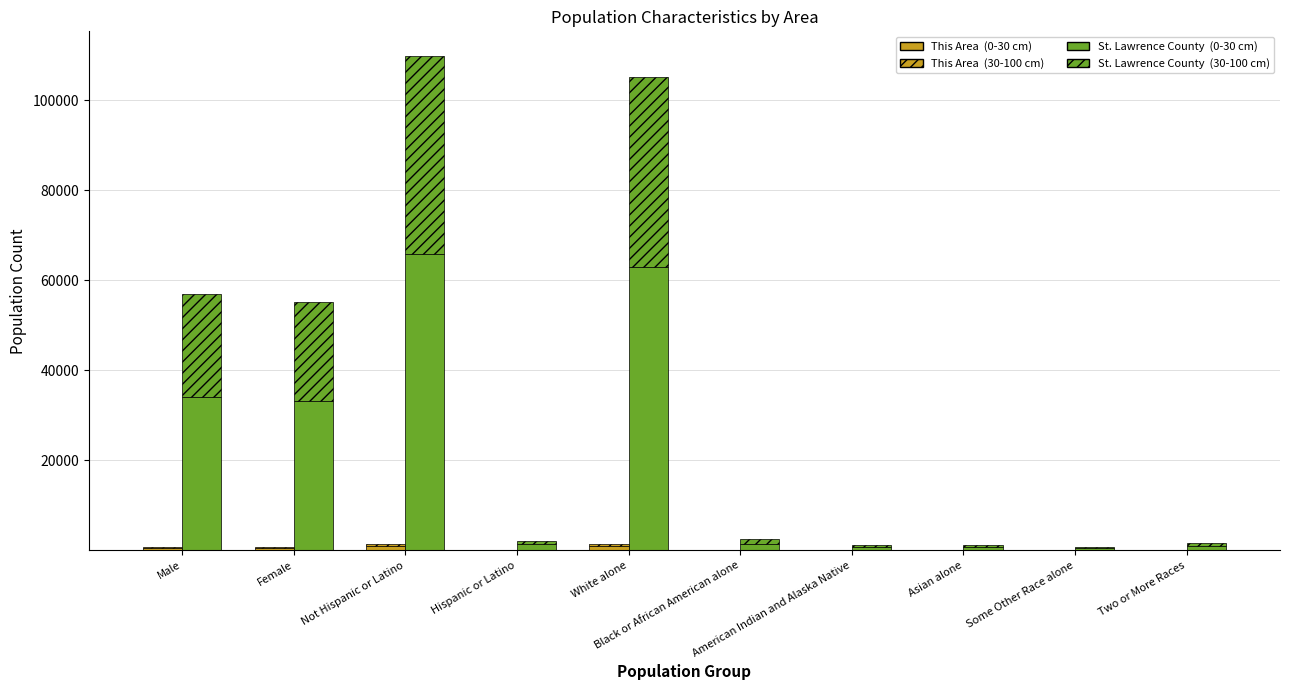

The St. Lawrence County (30-100 cm) series shows 32051.6 at Male. True or false?

False